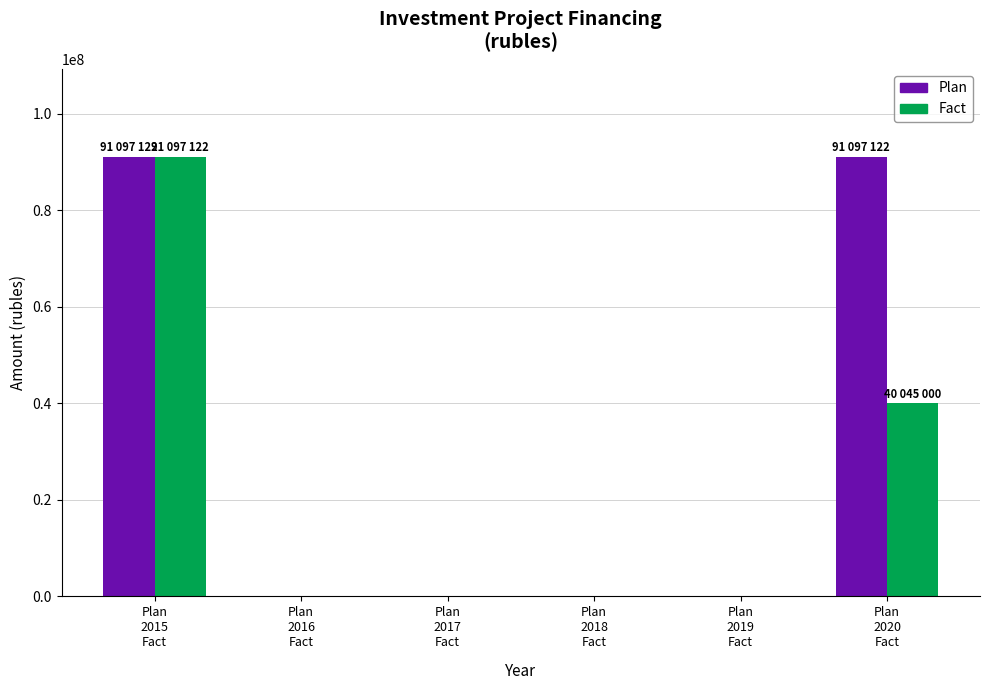

How many series are shown in this chart?

2